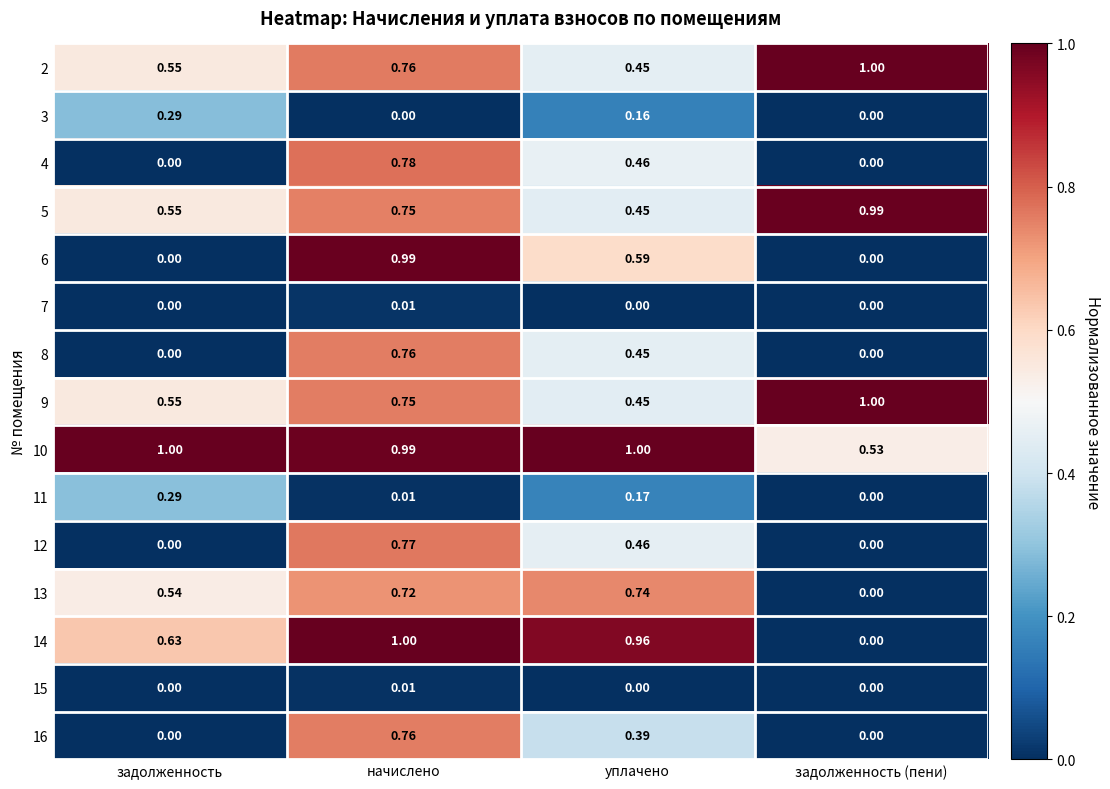

Where is 14 nearest to the value 0?

задолженность (пени)